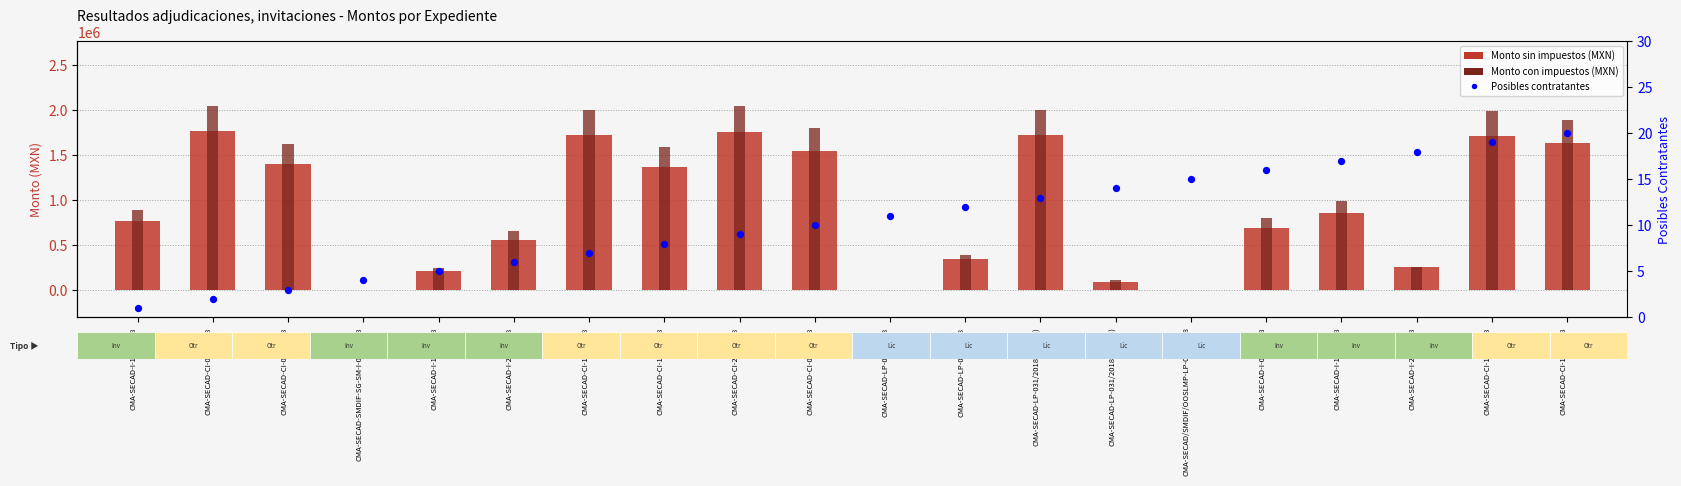

At how many categories does at least one series exceed 1455956?

9